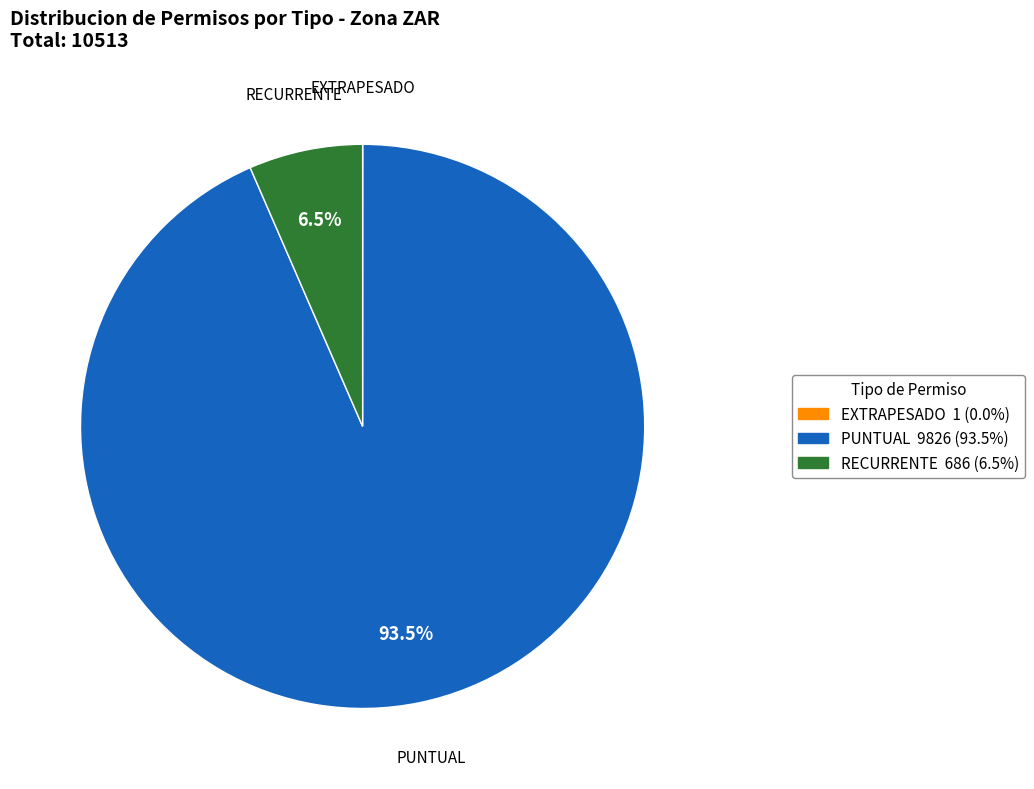

Is there any slice that represents more than half of the pie?

Yes